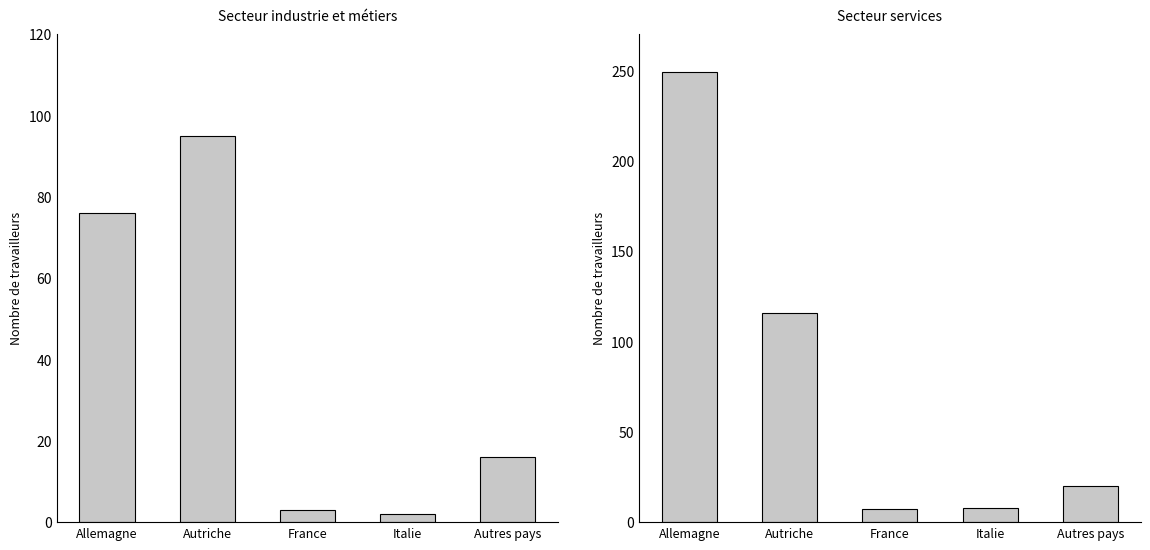

What is the lowest value of the Industrie et métiers series?

2